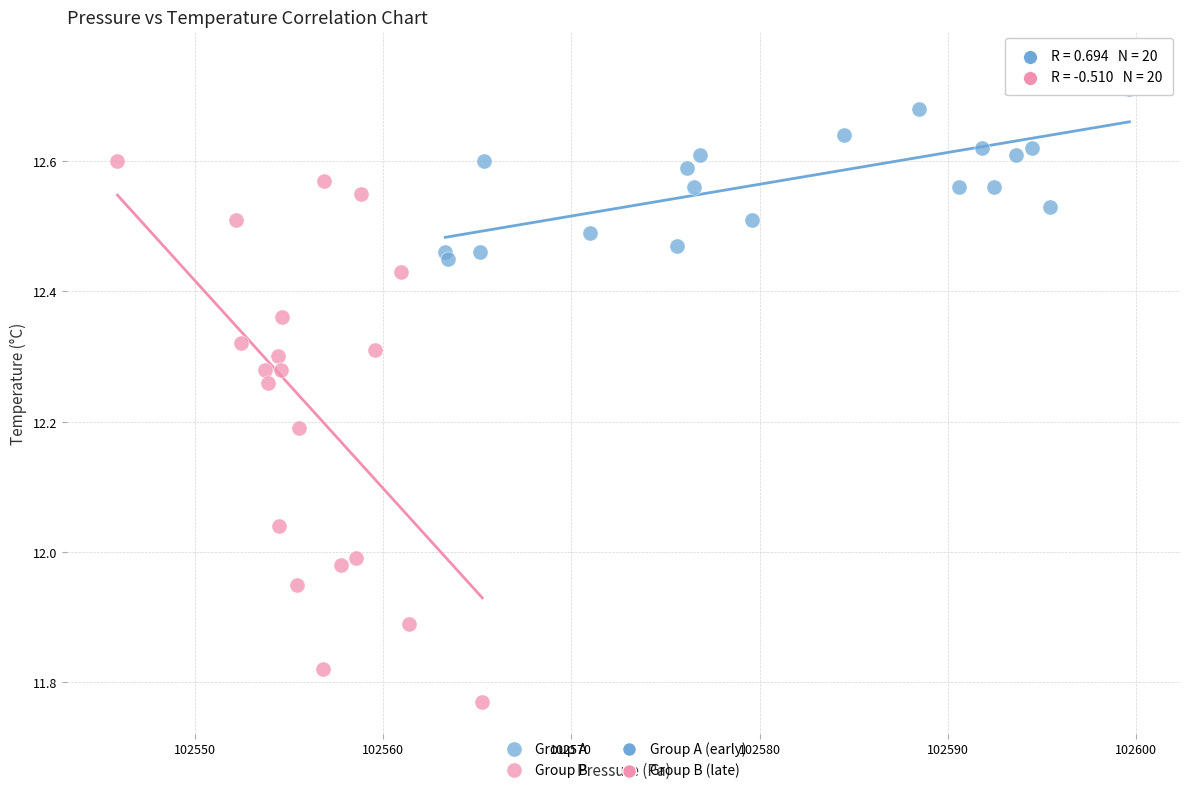

Which series contains the lowest Y value?

Group B